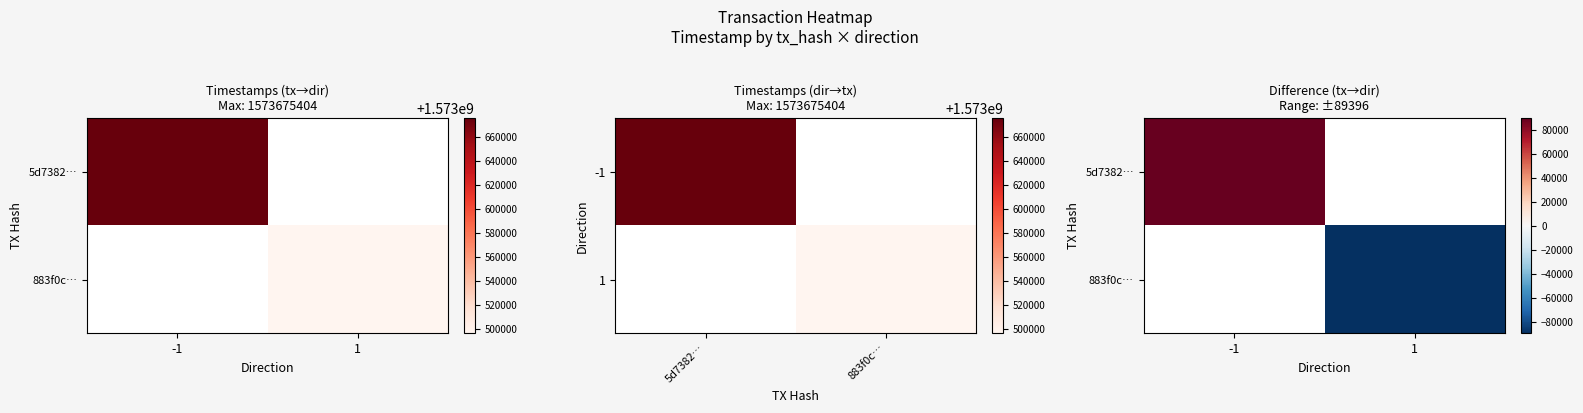

List the series in order of their overall mean, lowest first.

5d7382…, 883f0c…